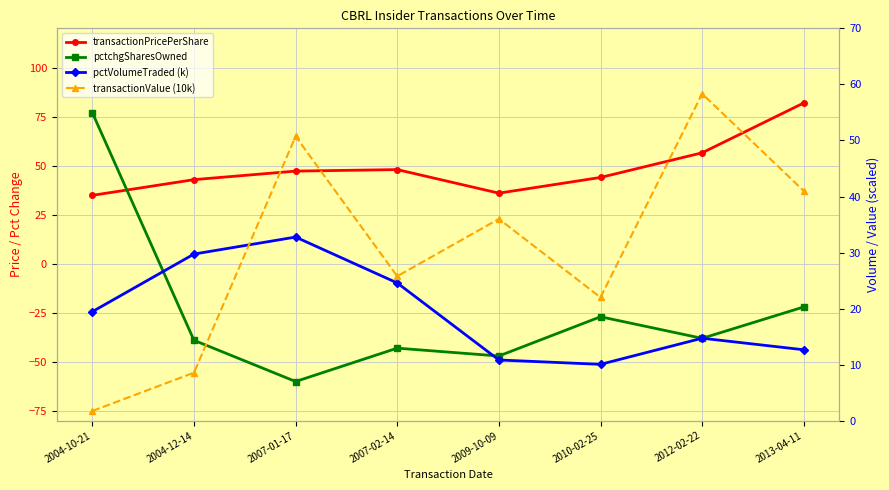

Between 2004-12-14 and 2007-01-17, which series saw the biggest shift?

transactionValue (10k)